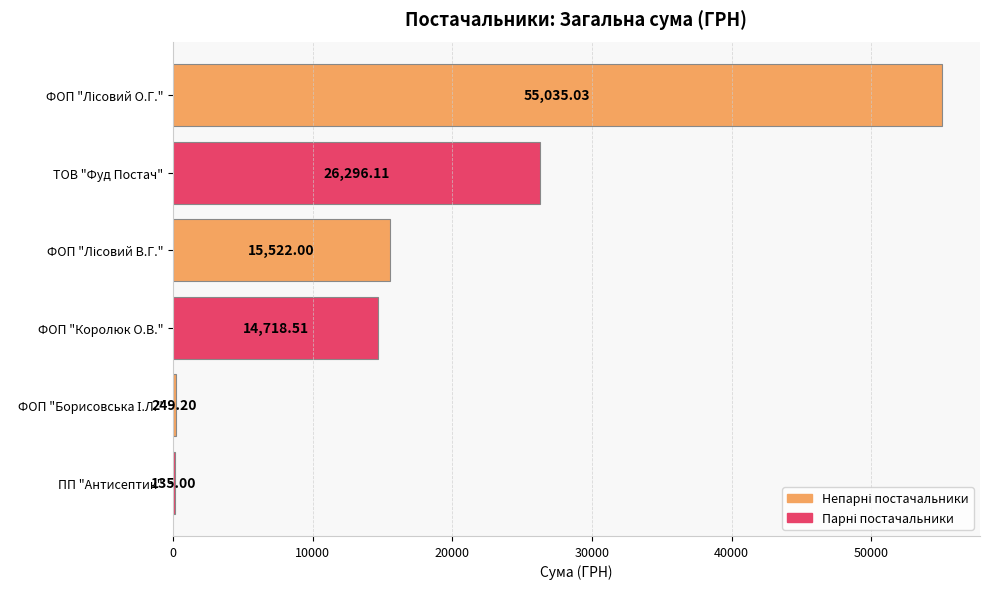

How many distinct data groups are displayed?

1